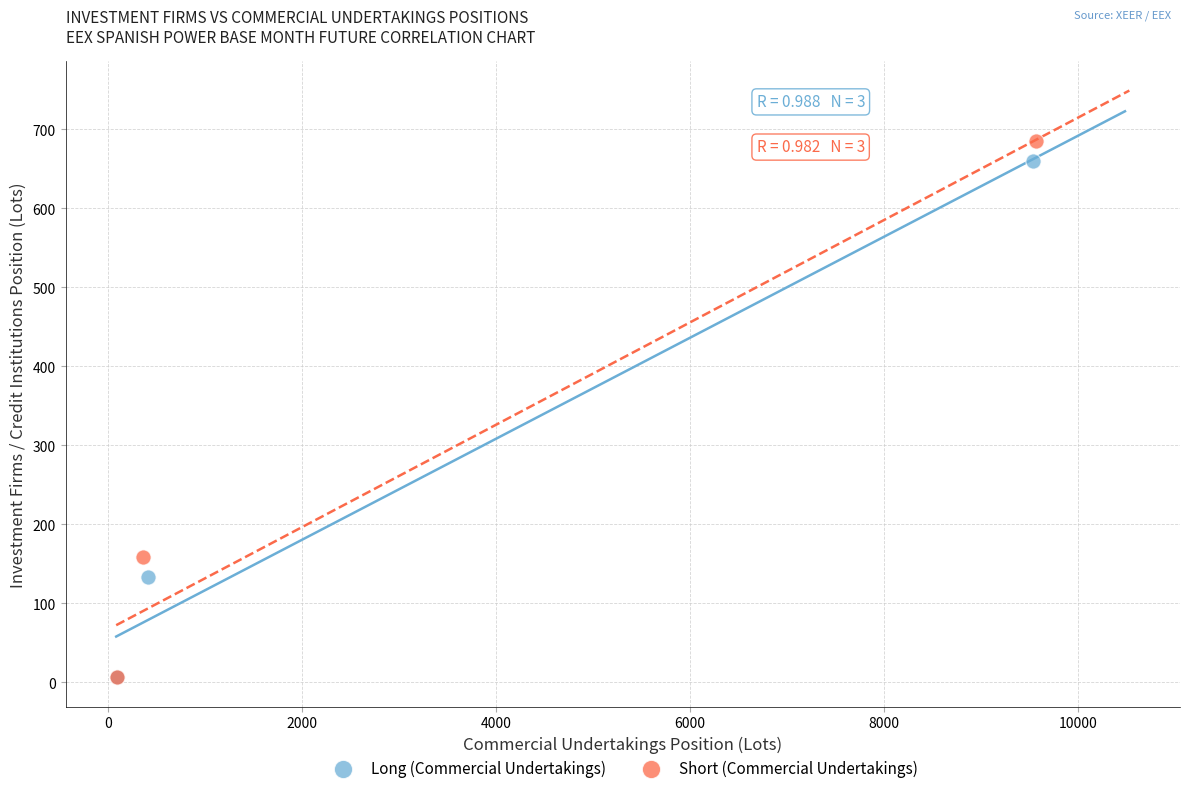

Which series has the largest Y range (max minus min)?

Short (Commercial Undertakings)